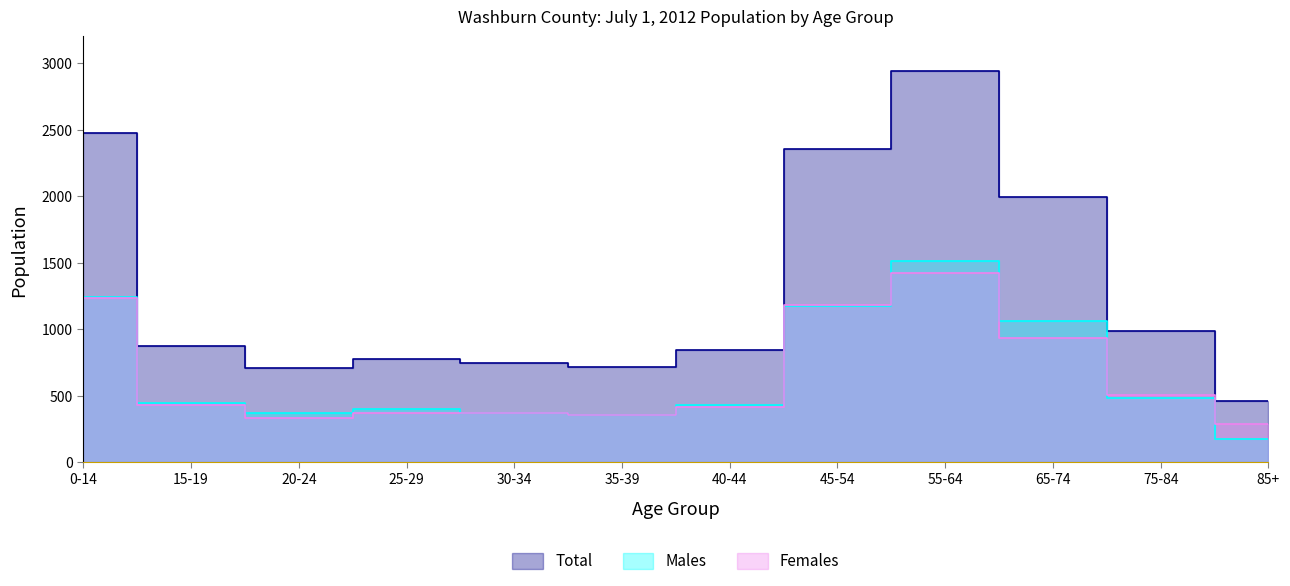

Read the Total value at 85+, to the nearest 10.

460